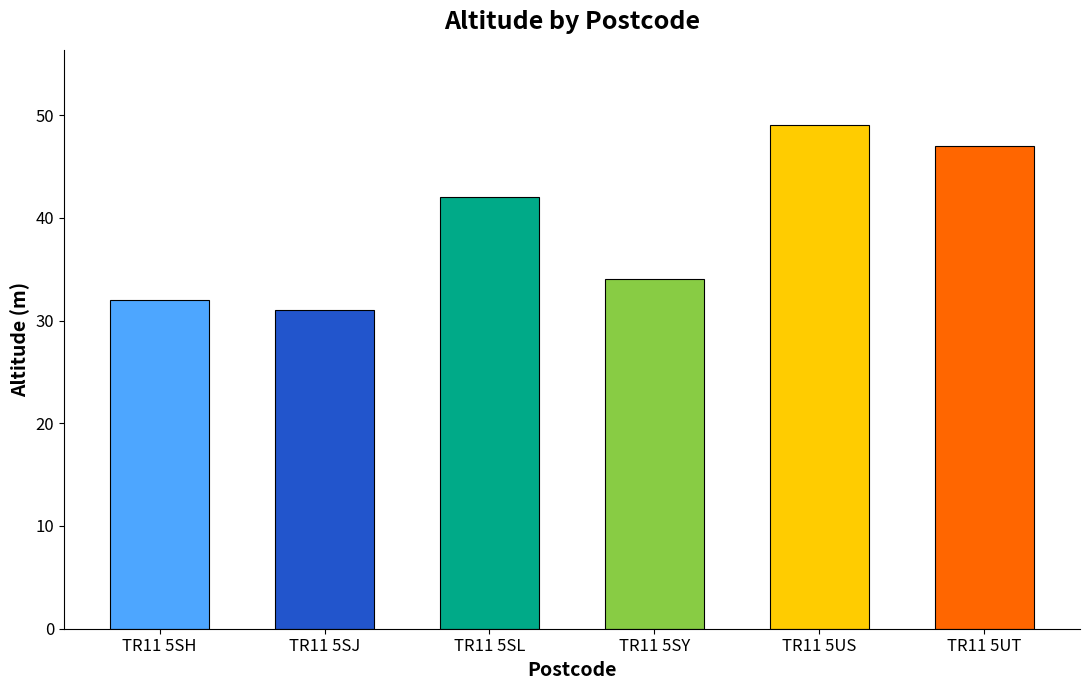

What is the smallest value displayed?

31